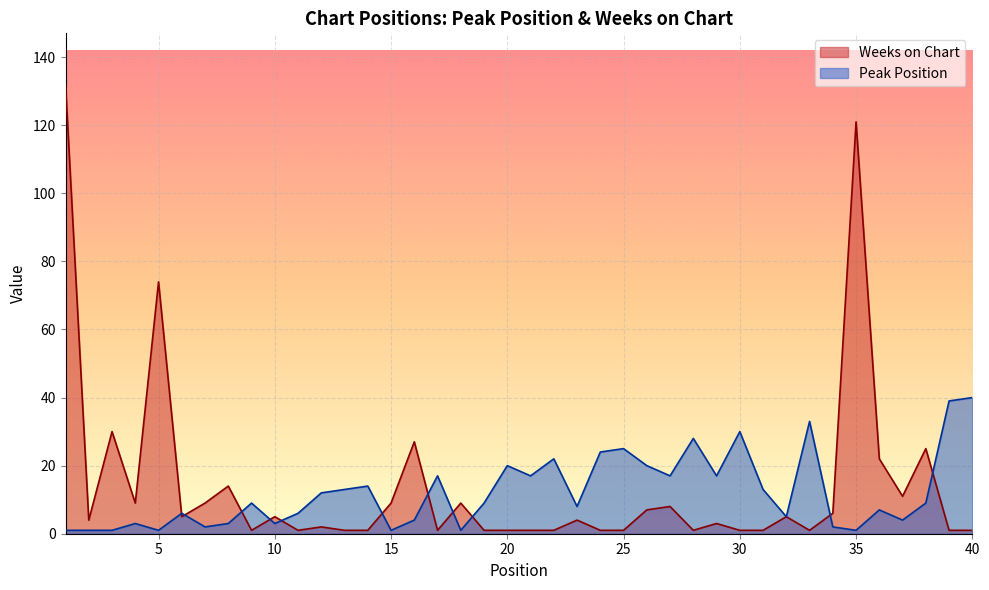

How many lines are shown in the chart?

2